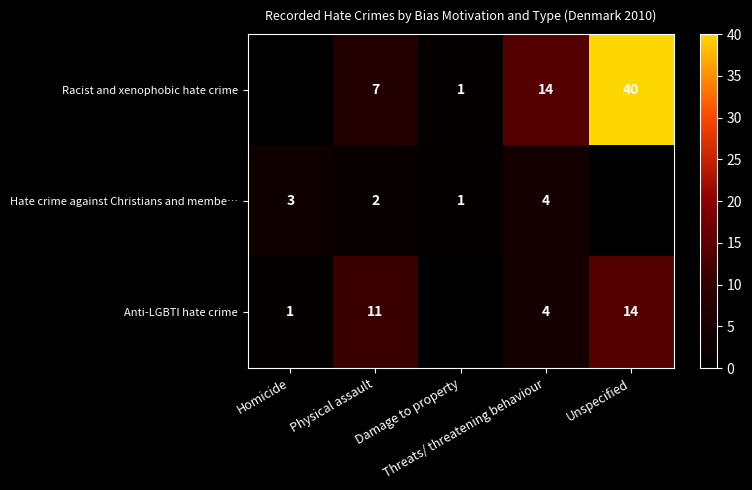

Read the Anti-LGBTI hate crime value at Threats/ threatening behaviour, to the nearest 5.

5